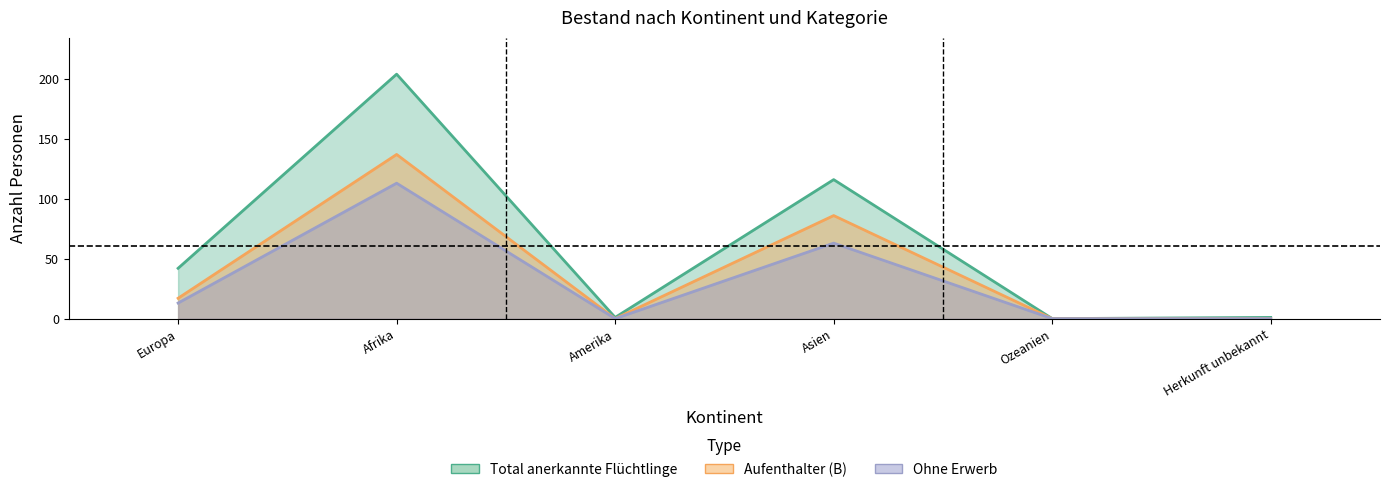

Reading left to right, transcribe all the data shown in this chart.

Total_anerkannte: Europa=42	Afrika=204	Amerika=1	Asien=116	Ozeanien=0	Herkunft unbekannt=1
Aufenthalter_B: Europa=17	Afrika=137	Amerika=0	Asien=86	Ozeanien=0	Herkunft unbekannt=0
Ohne_Erwerb: Europa=13	Afrika=113	Amerika=0	Asien=63	Ozeanien=0	Herkunft unbekannt=0